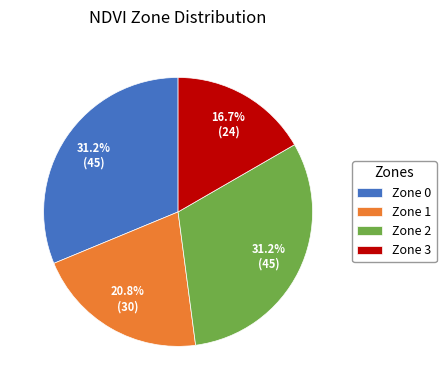

What is the smallest slice in the pie chart?

Zone 3